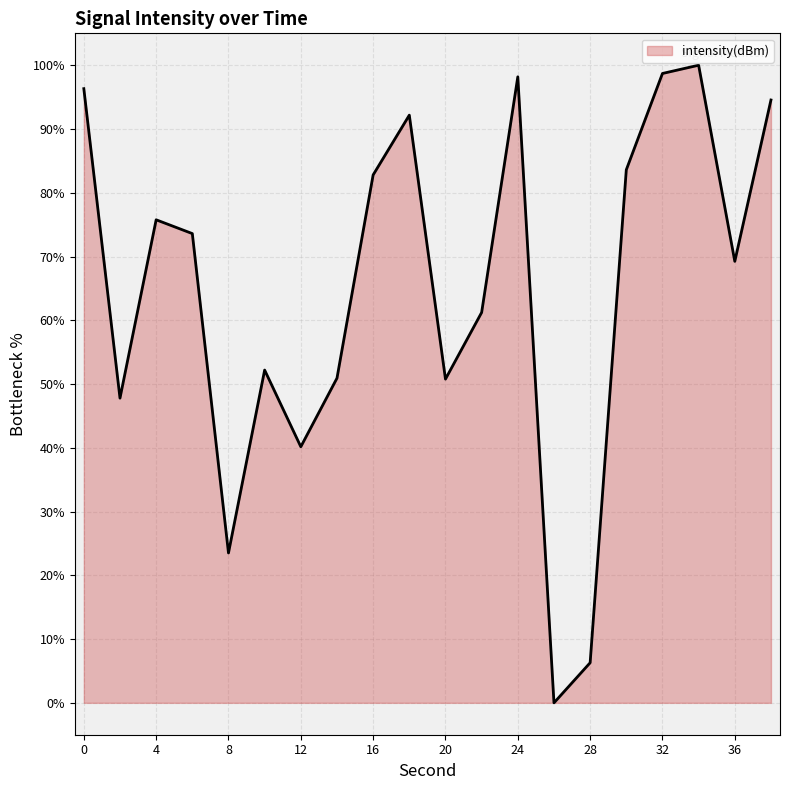

What is the maximum value shown in the chart?

100.0